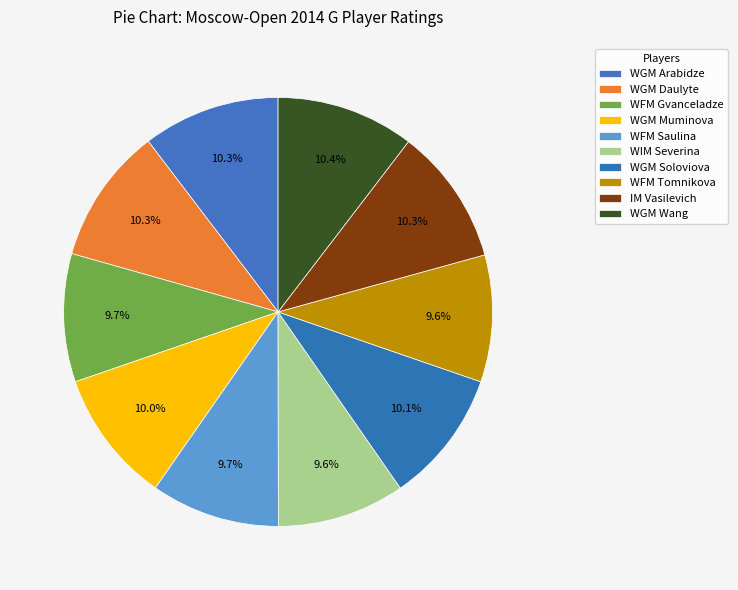

How many slices are in this pie chart?

10